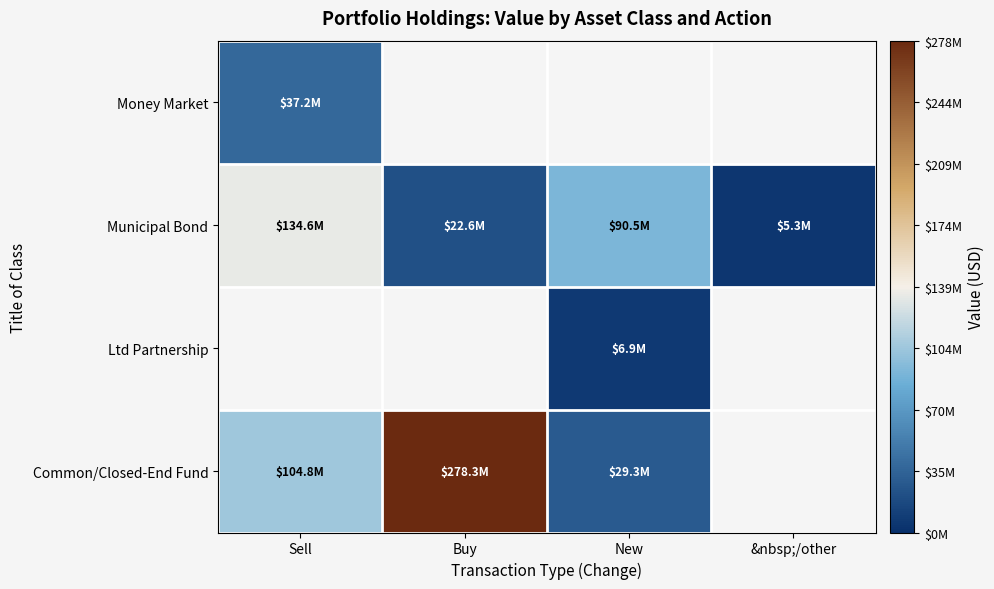

What is the highest value of the Common/Closed-End Fund series?

278319000.0